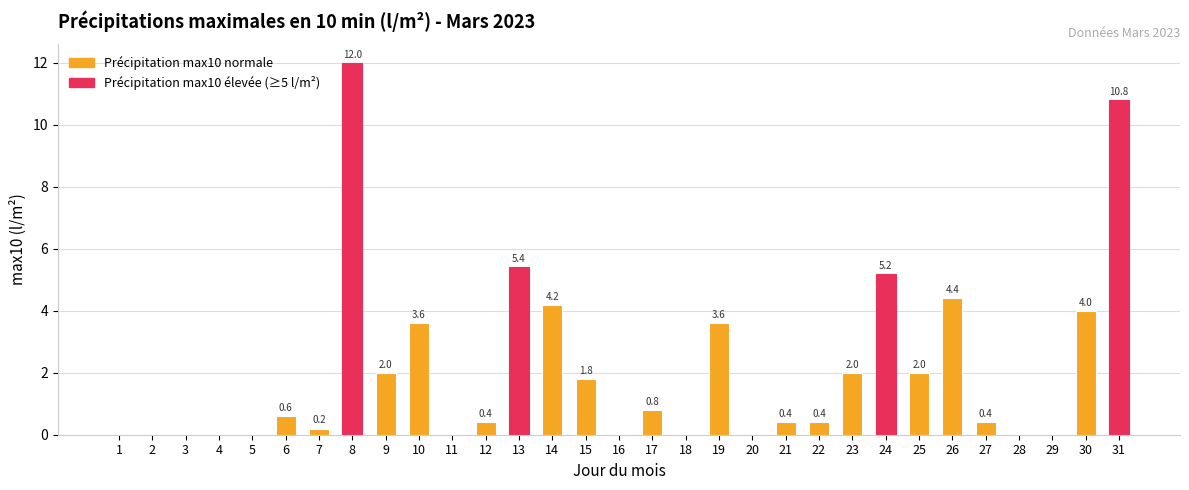

Is it true that the value at 11 is -7.2?

False